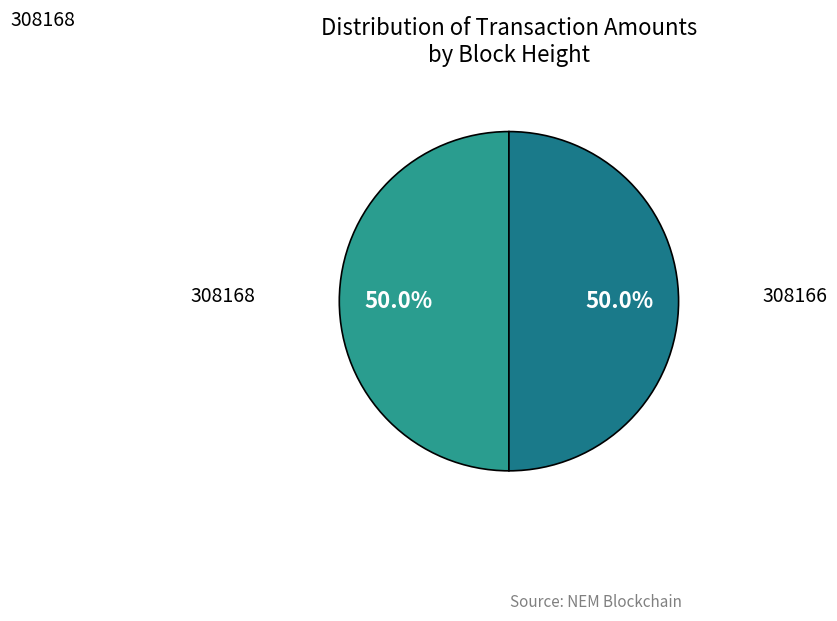

How many segments does this pie chart have?

2